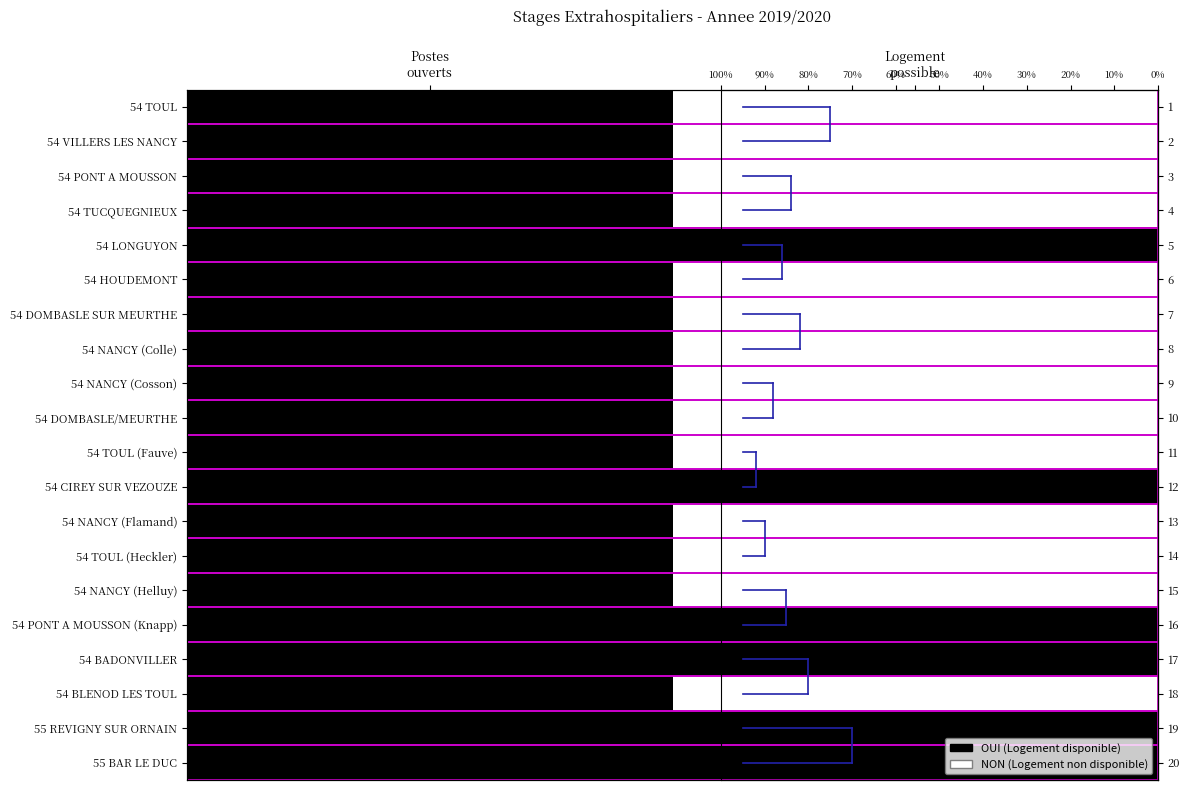

True or false: row_3 has a value of 1 at Postes
ouverts.

False